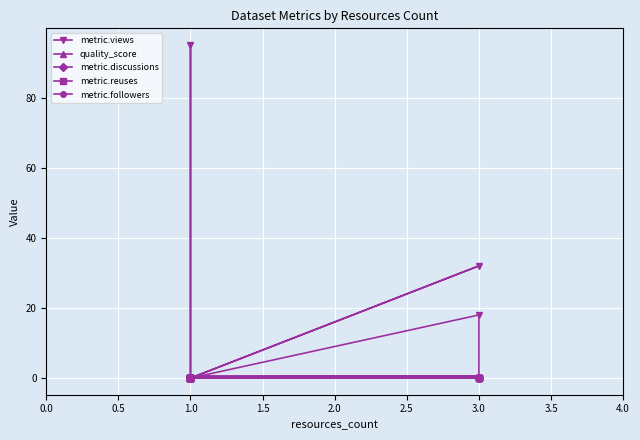

Which series has the largest range (max minus min)?

metric.views